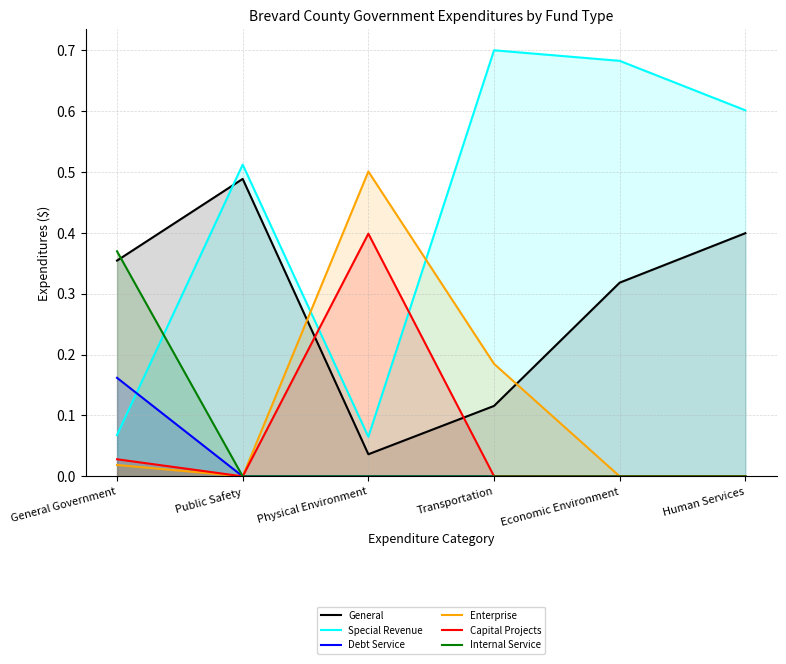

At which category is the sum across all series the highest?

General Government